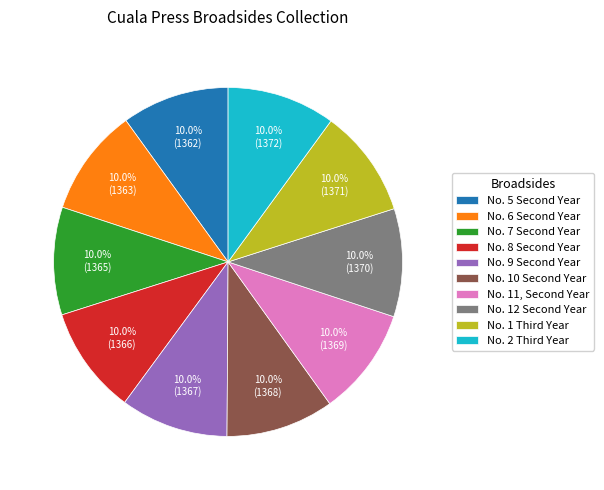

Is there a majority slice in this chart?

No